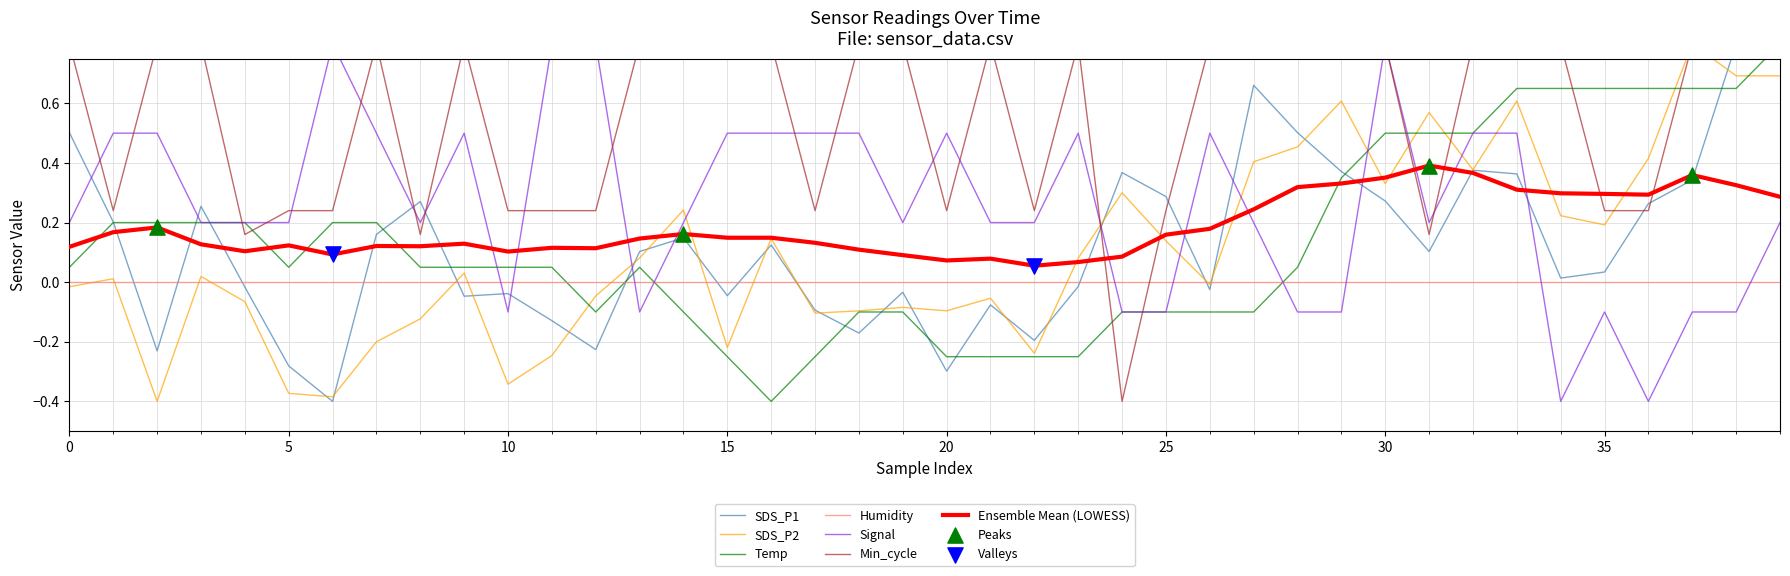

Which series reaches the maximum Y coordinate?

SDS_P1